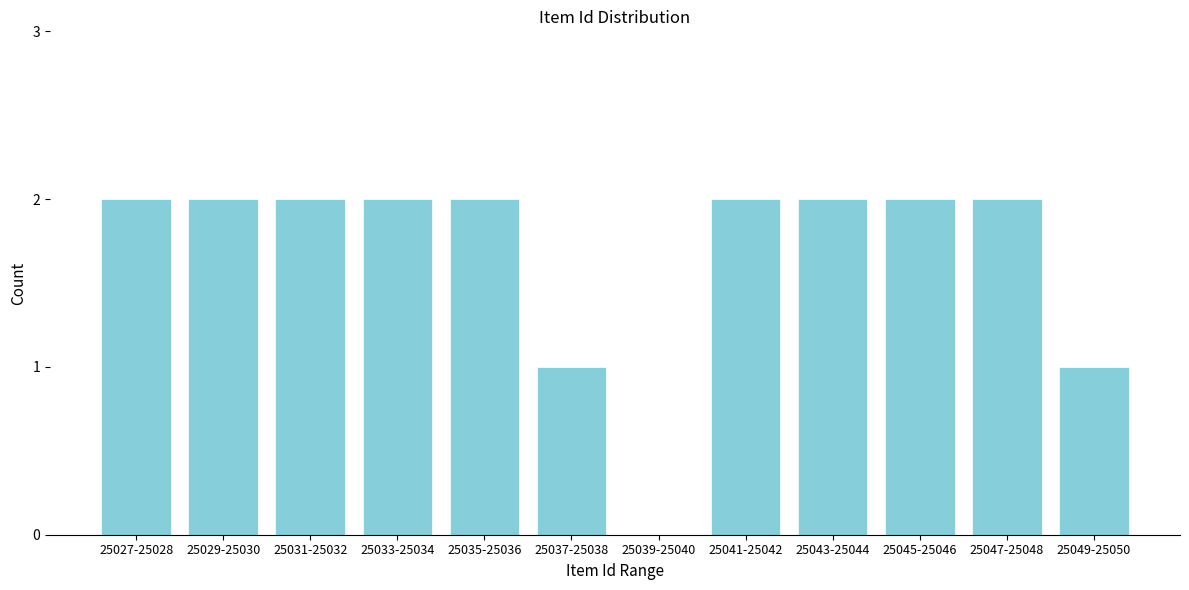

Reading left to right, what are all the values shown in this chart?

25027-25028=2	25029-25030=2	25031-25032=2	25033-25034=2	25035-25036=2	25037-25038=1	25039-25040=0	25041-25042=2	25043-25044=2	25045-25046=2	25047-25048=2	25049-25050=1